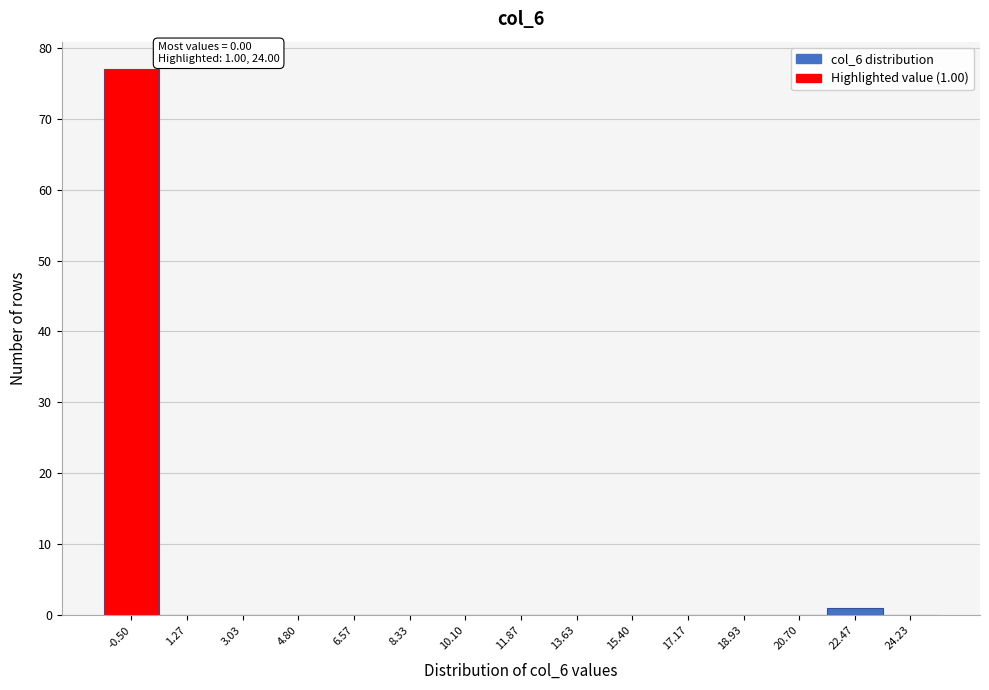

Reading left to right, list all the values displayed in this chart.

-0.50=77	1.27=0	3.03=0	4.80=0	6.57=0	8.33=0	10.10=0	11.87=0	13.63=0	15.40=0	17.17=0	18.93=0	20.70=0	22.47=1	24.23=0